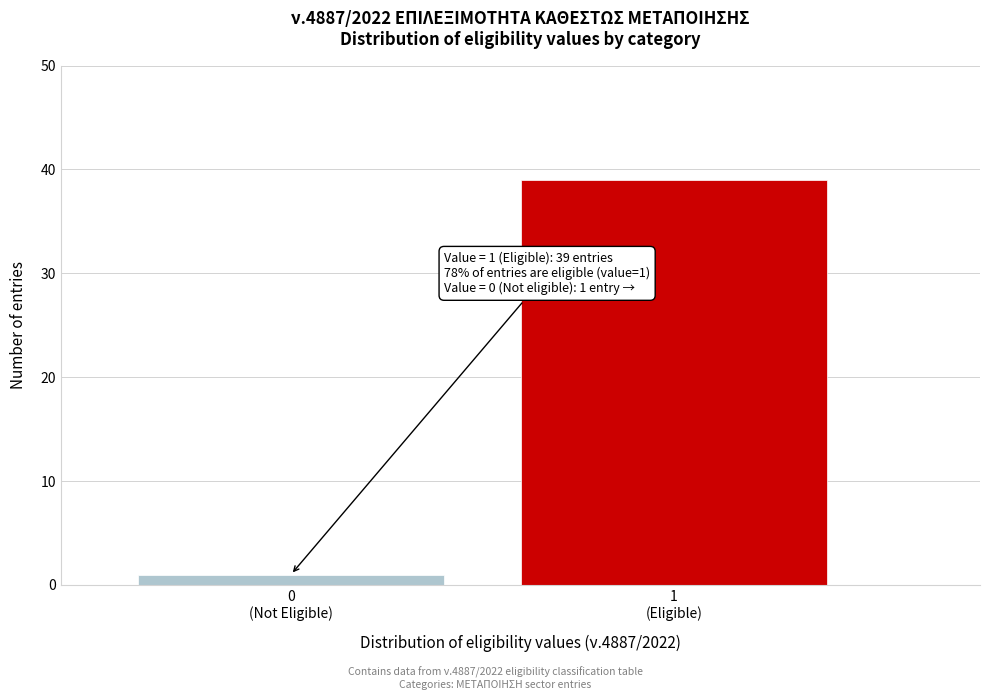

Reading left to right, what are all the values shown in this chart?

1	39